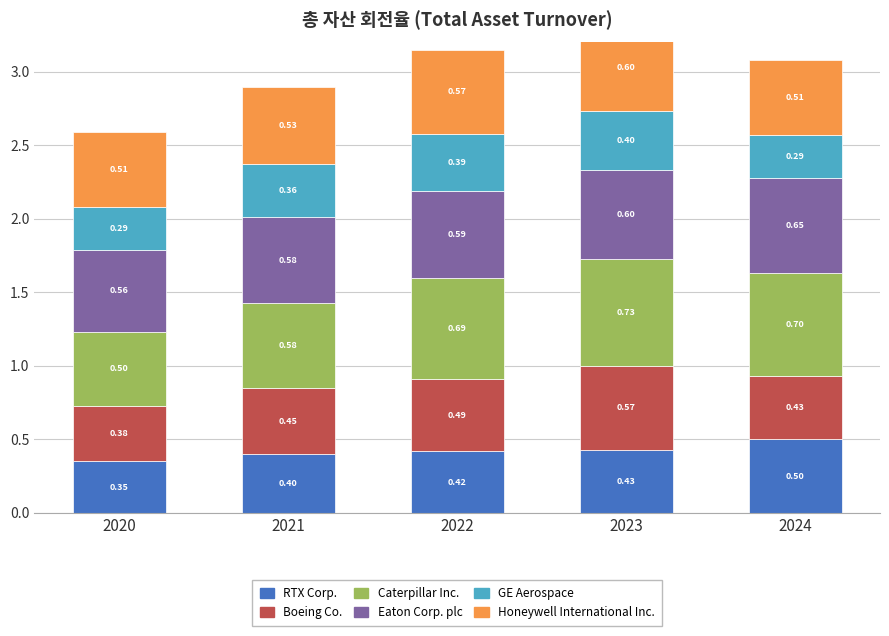

What is the value of the RTX Corp. bar at the 1st from the left?

0.3